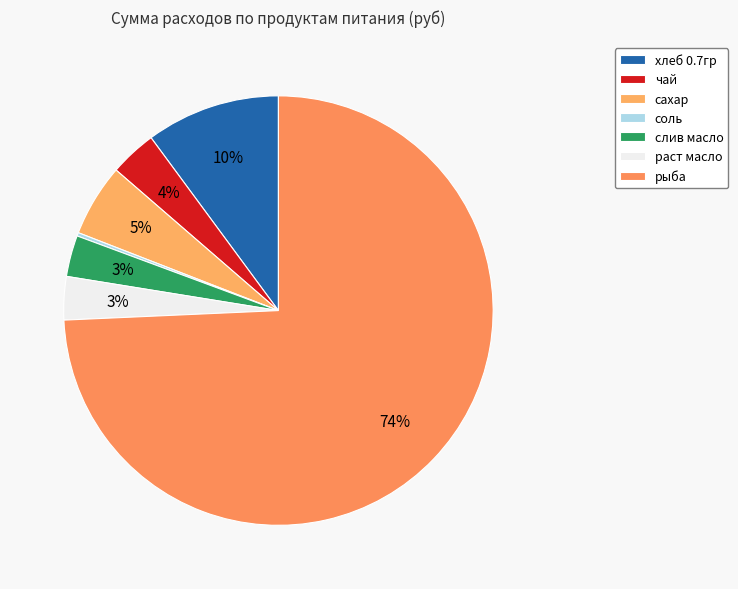

Which slice is the largest?

рыба